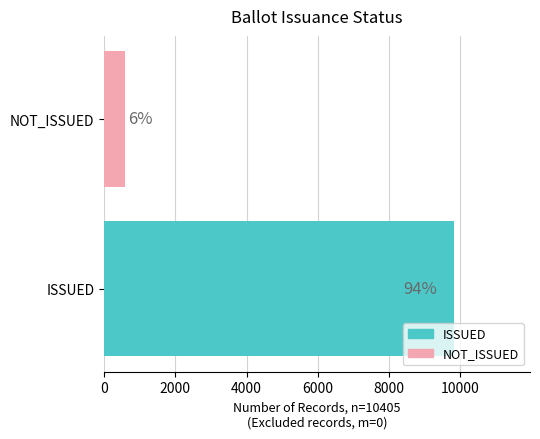

The COUNTABLE series shows 110 at 17-Sep. True or false?

False